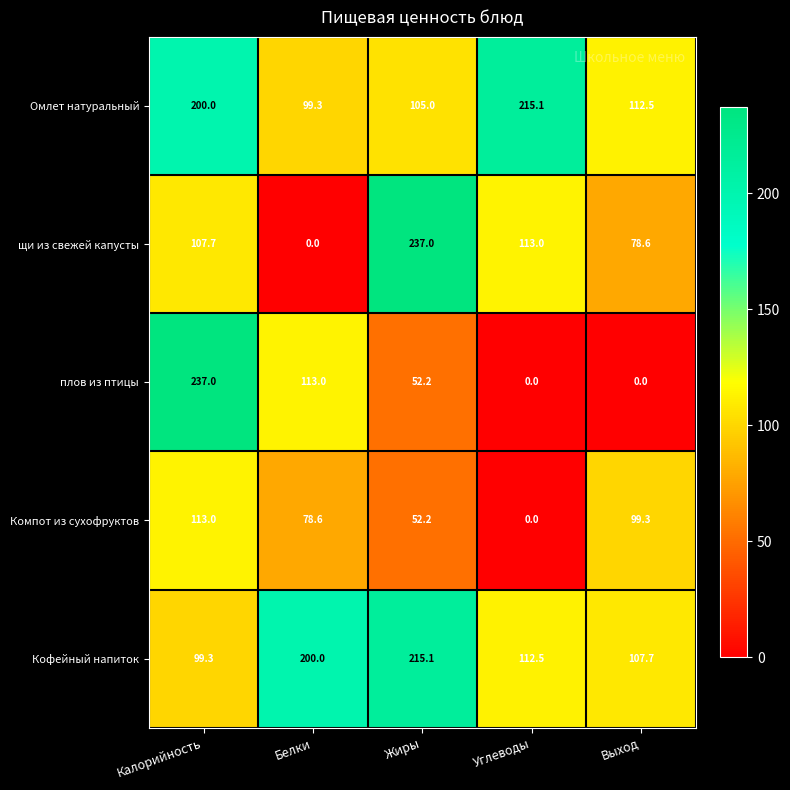

What is the difference between the плов из птицы values at Выход and Жиры?

52.2